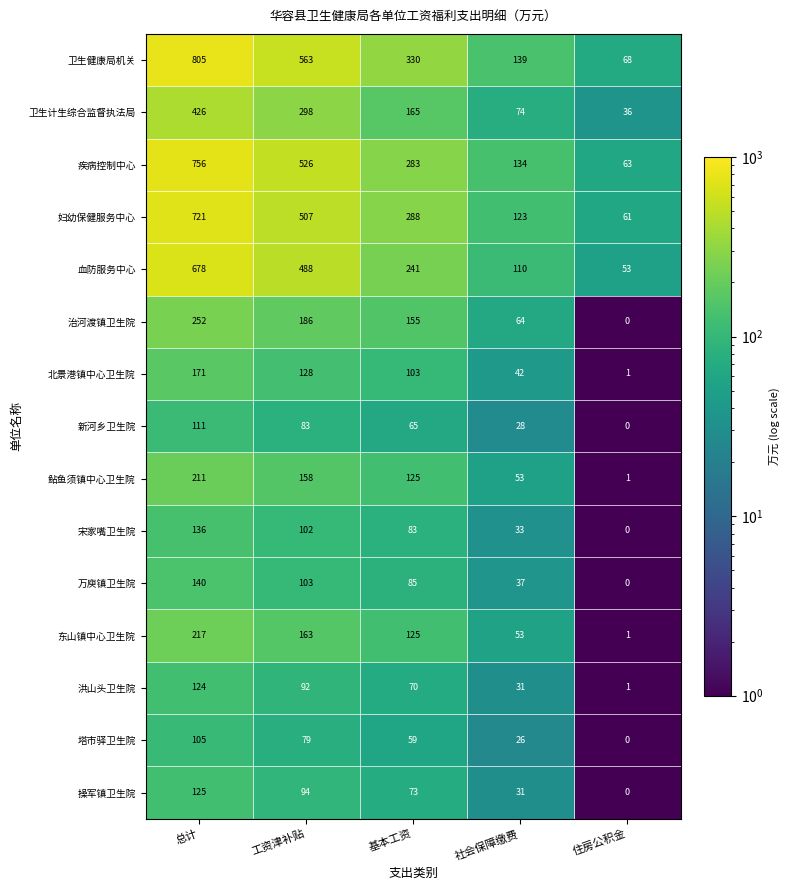

The 卫生健康局机关 series shows 563 at 工资津补贴. True or false?

True